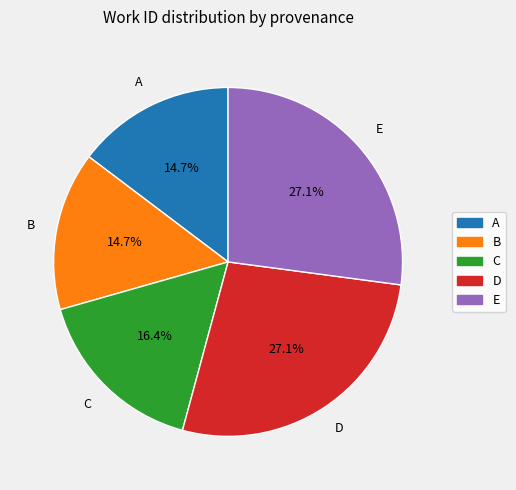

Does any single category account for the majority?

No